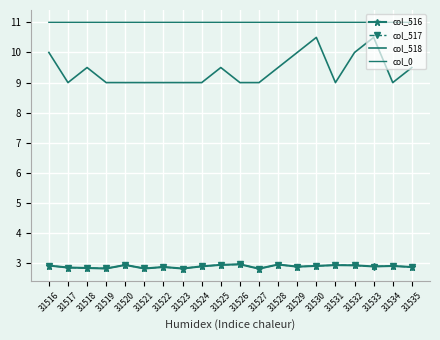

What is the average value of the col_0 series?

11.0